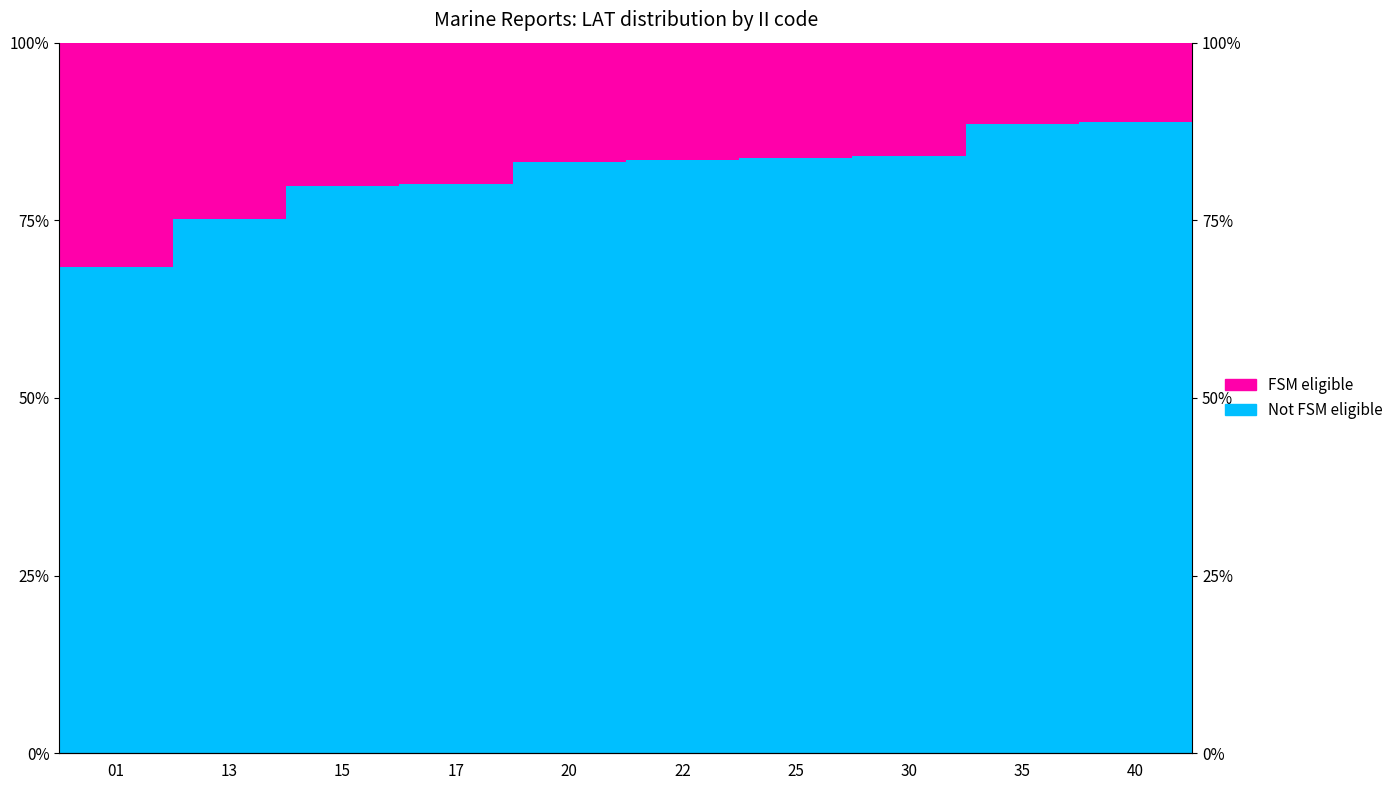

What is the spread (max minus min) of values at 15?

59.6